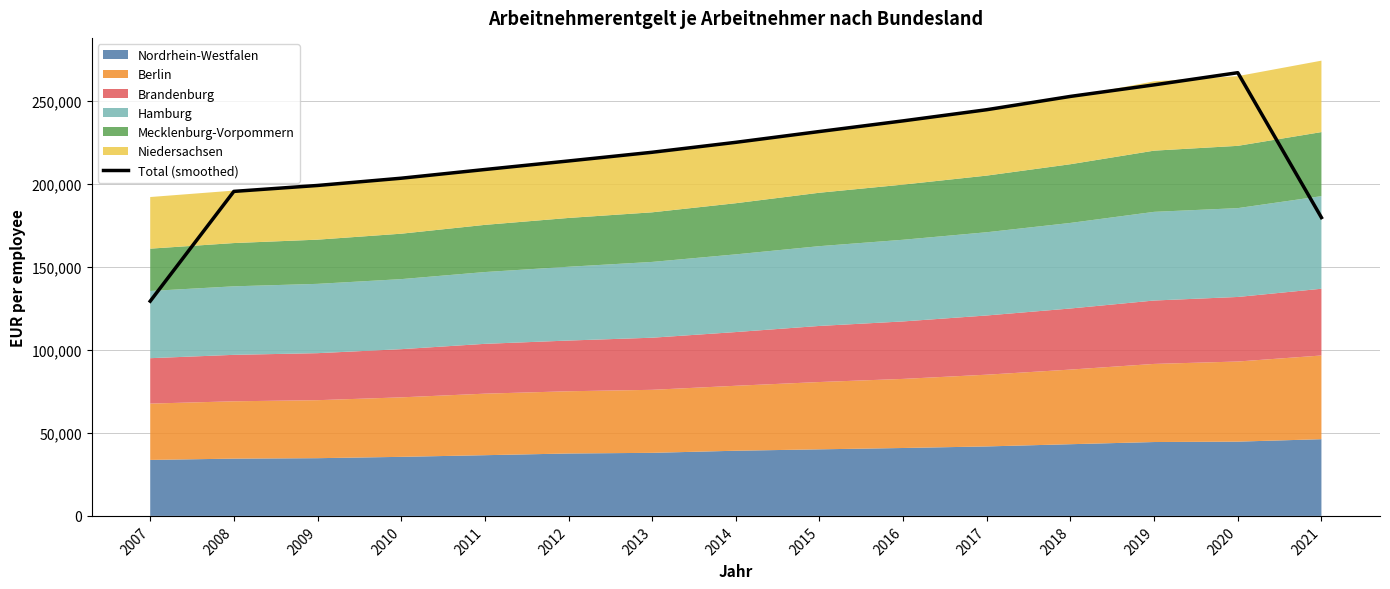

At which label does the data first exceed 218952?

2013